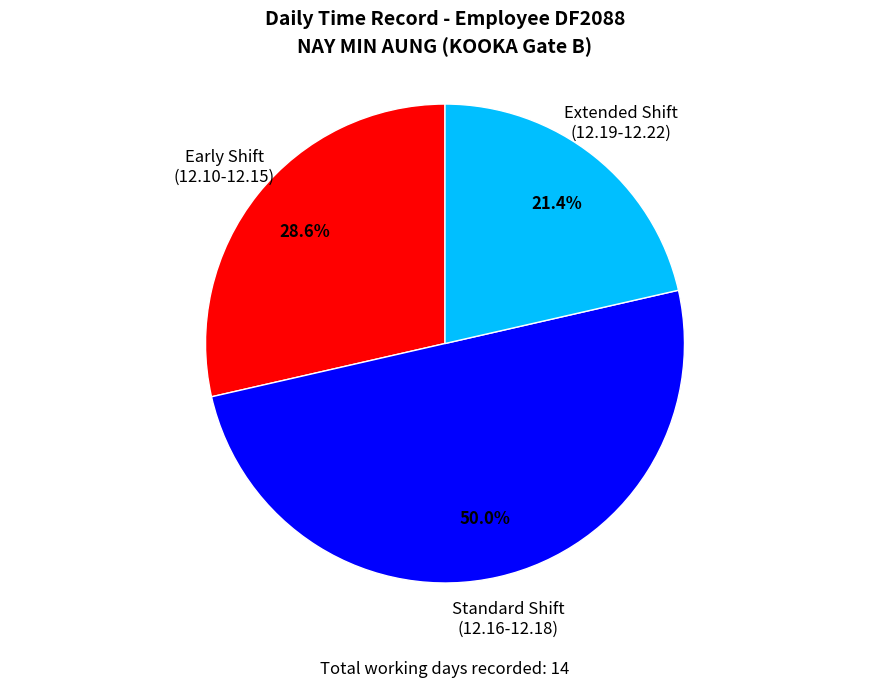

Which slice represents more than half of the pie?

Standard Shift (12.16-12.18)